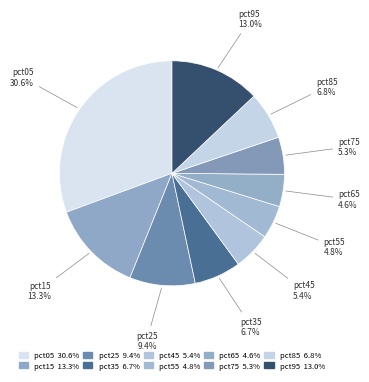

How many segments does this pie chart have?

10